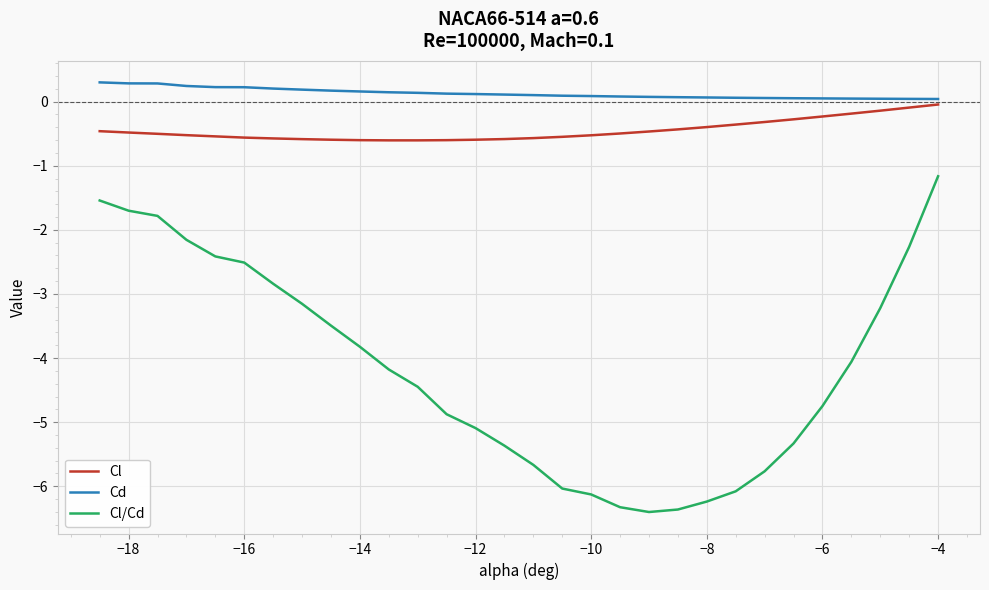

What is the lowest value of the Cl series?

-0.6